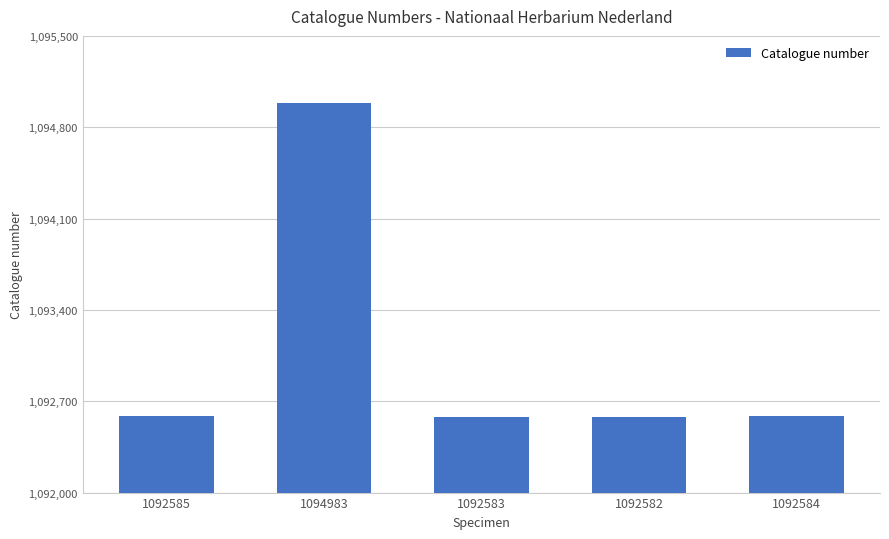

What is the label of the 2nd bar from the left?

1094983